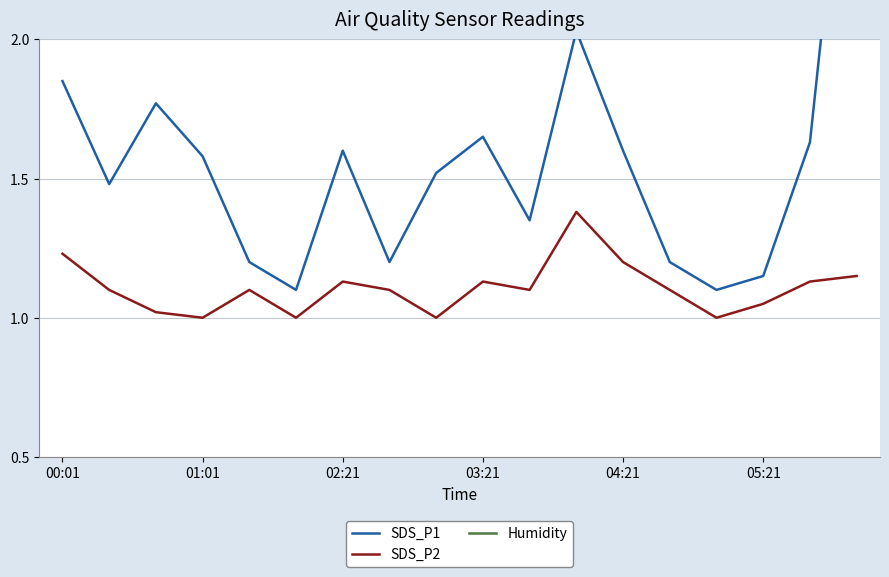

What is the smallest value displayed?

1.0